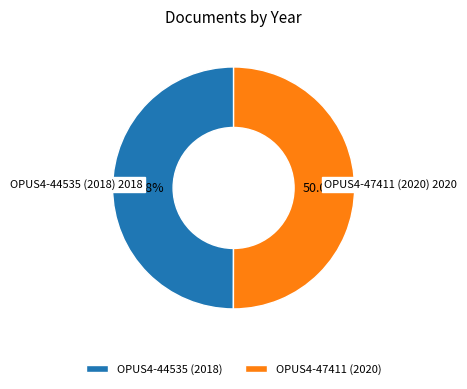

Approximately how many times larger is the value at OPUS4-47411 (2020) compared to OPUS4-44535 (2018)?

1.0